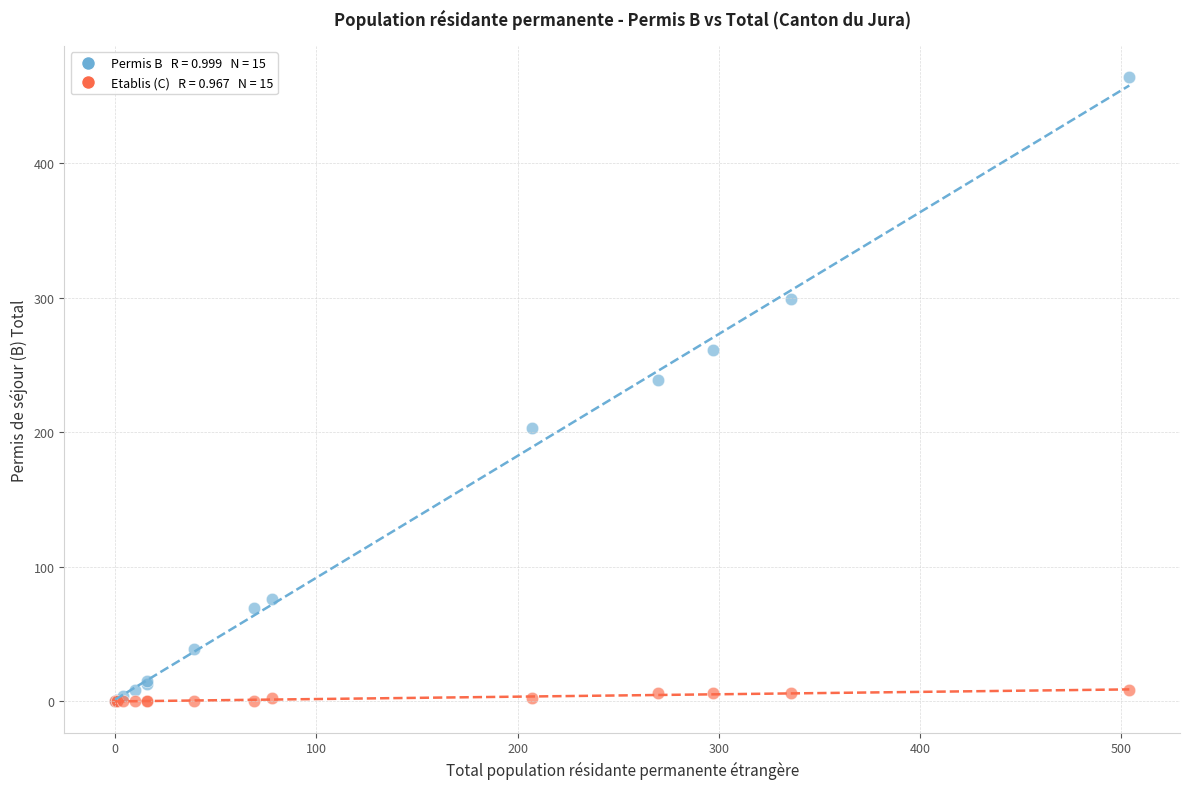

Across all series, what Y value is closest to 232?

239